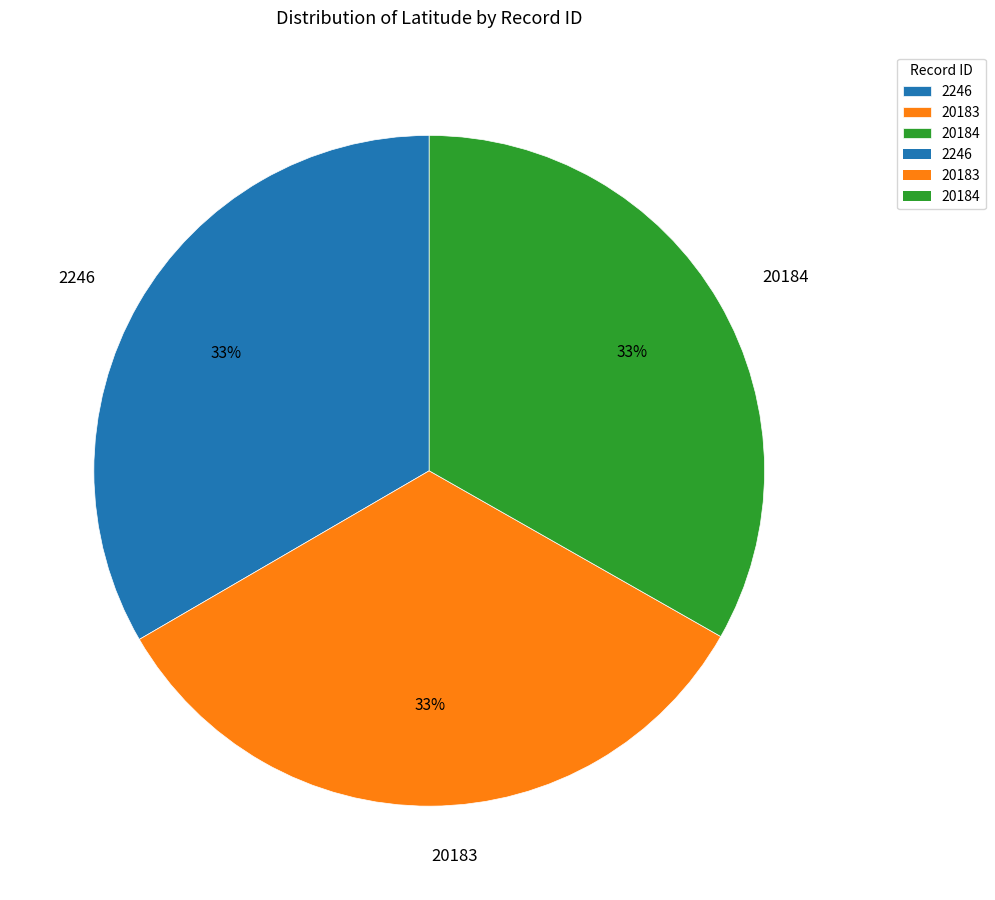

To the nearest percent, what percentage of the pie is 20183?

33%